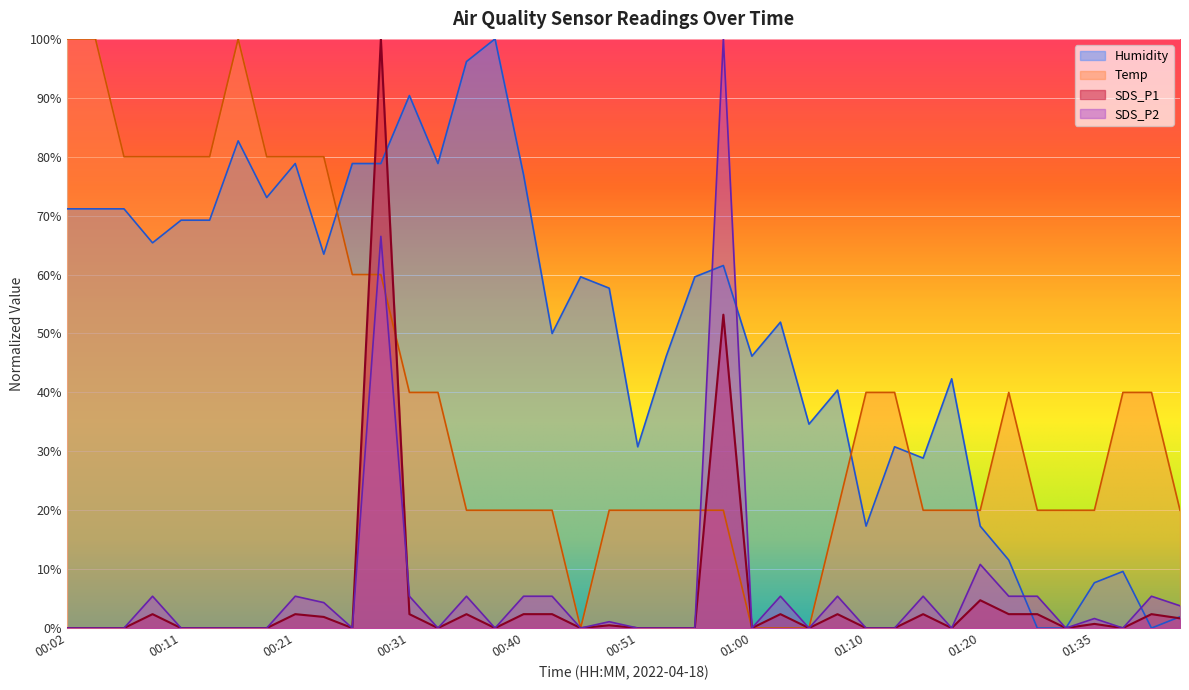

What position from the right is 00:23?

31